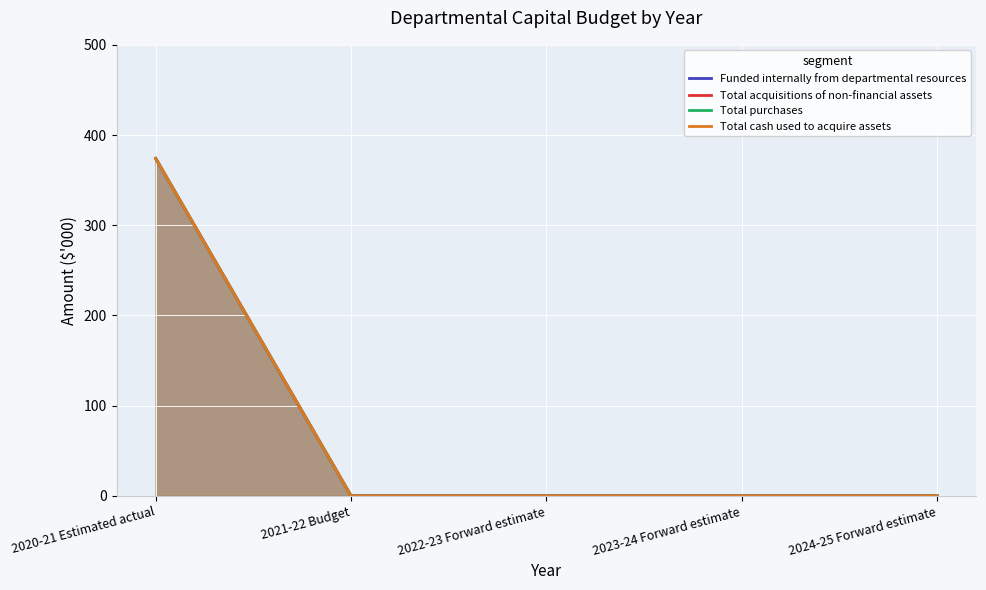

True or false: Total acquisitions of non-financial assets and Total purchases intersect in this chart.

False